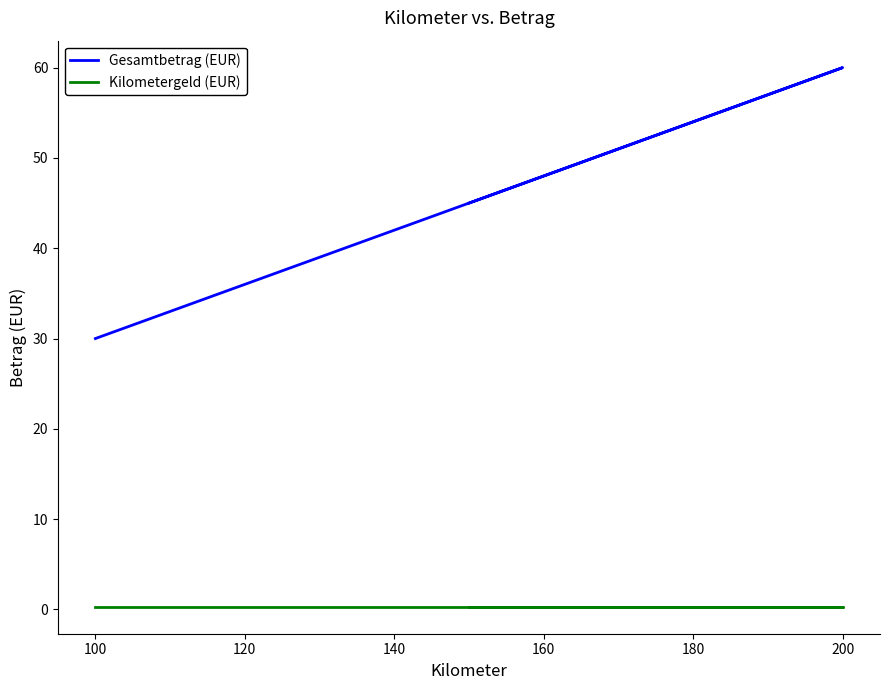

What is the average value of the Gesamtbetrag (EUR) series?

45.0